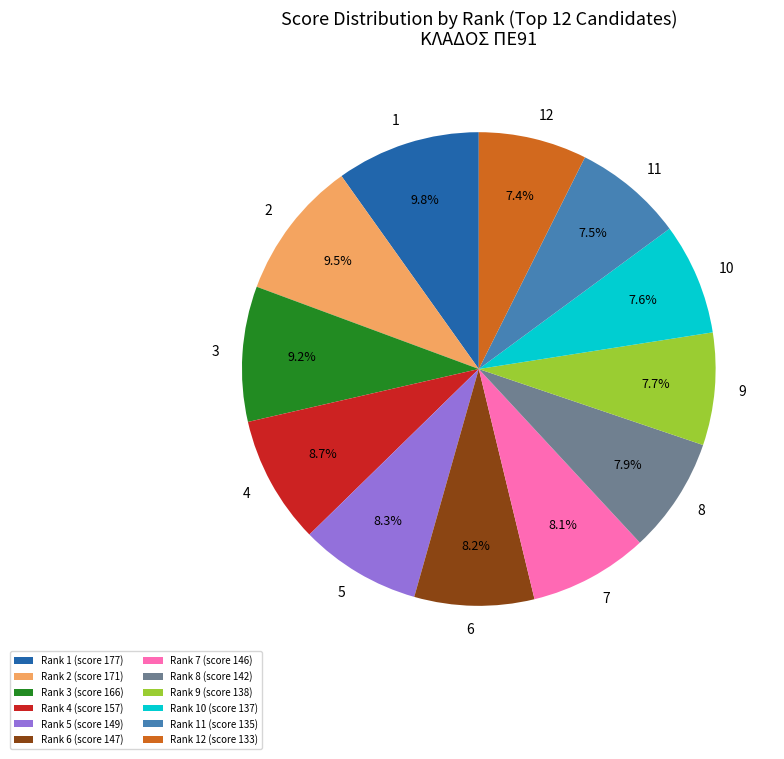

To the nearest percent, what is the average slice percentage?

8%